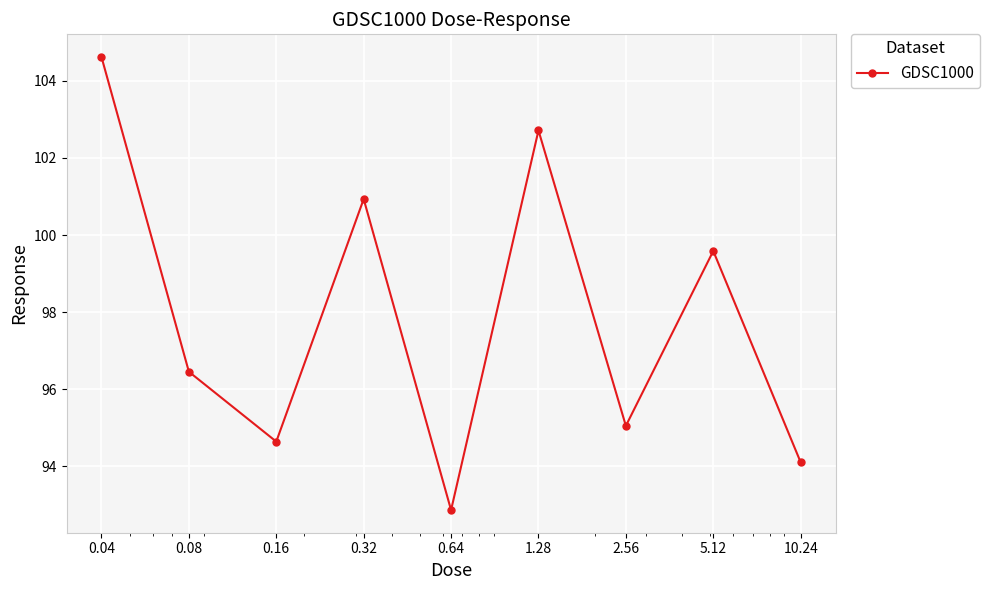

What is the greatest value displayed?

104.6